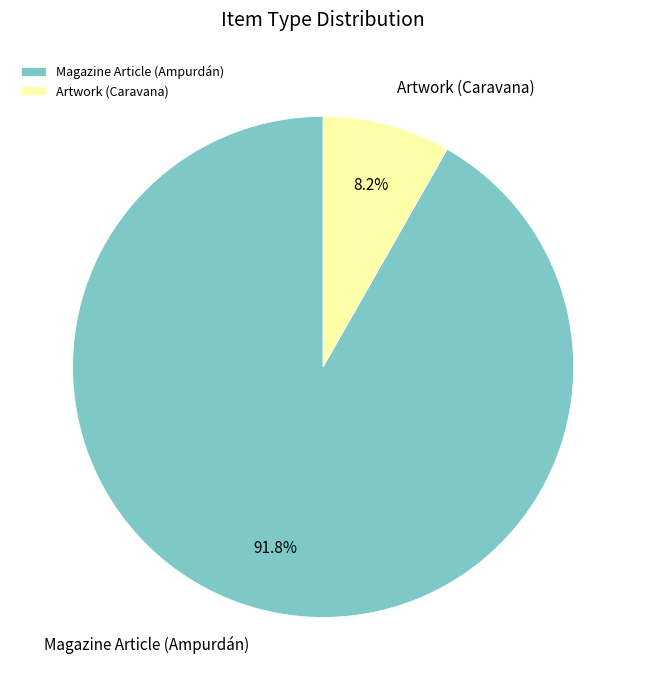

Which slice is the largest?

Magazine Article (Ampurdán)